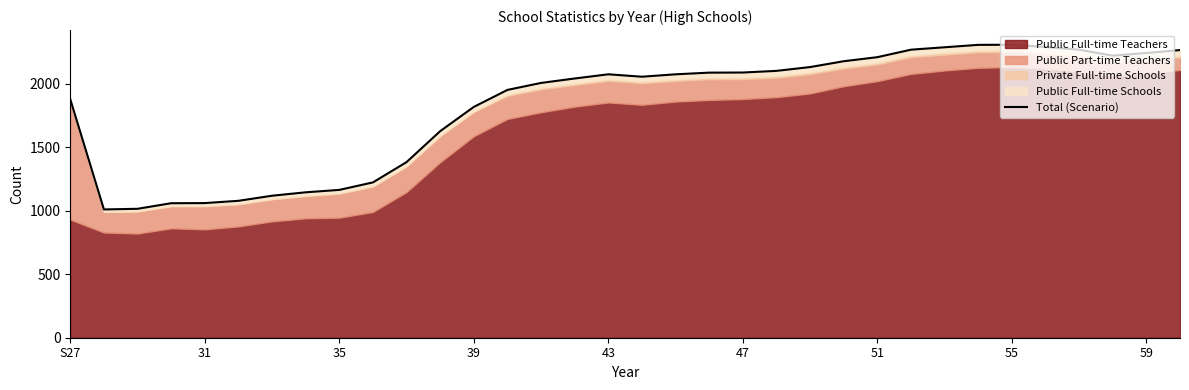

True or false: the data has more than 2 interior local peaks.

False